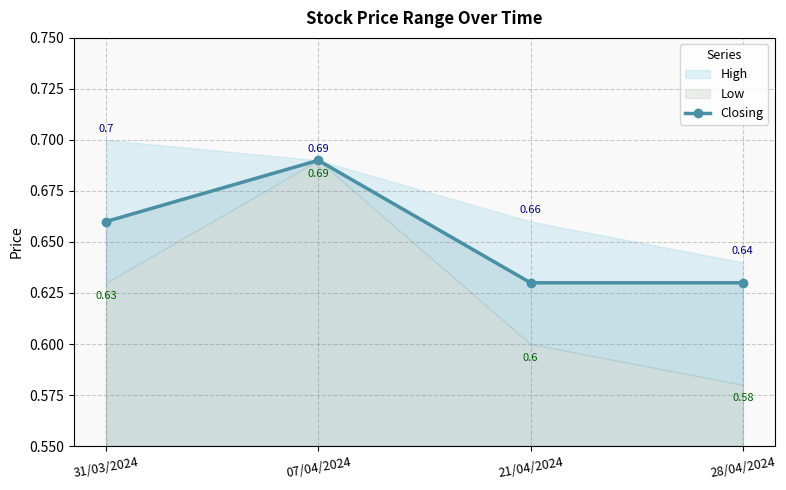

What is the difference between the maximum and second lowest values?

0.1